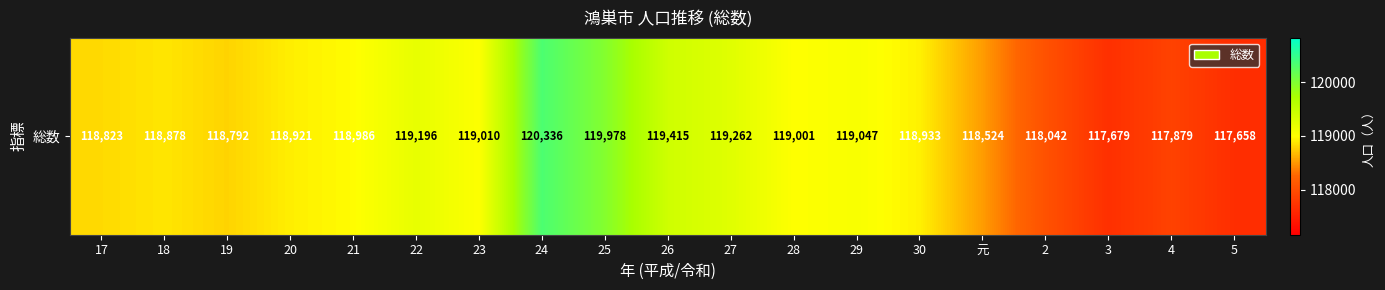

Rank the categories by value from highest to lowest.

24, 25, 26, 27, 22, 29, 23, 28, 21, 30, 20, 18, 17, 19, 元, 2, 4, 3, 5